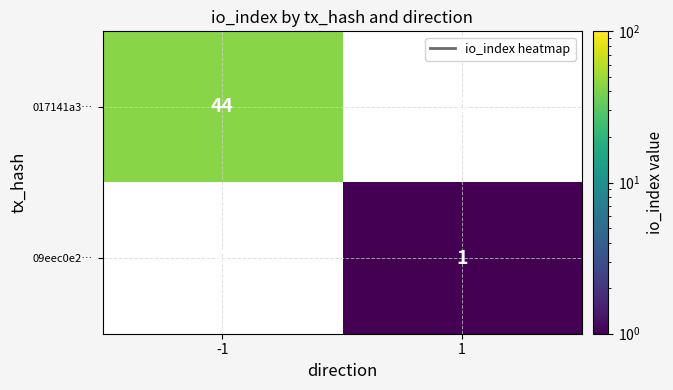

Is the value of 017141a3… at -1 greater than the value of 09eec0e2… at 1?

Yes